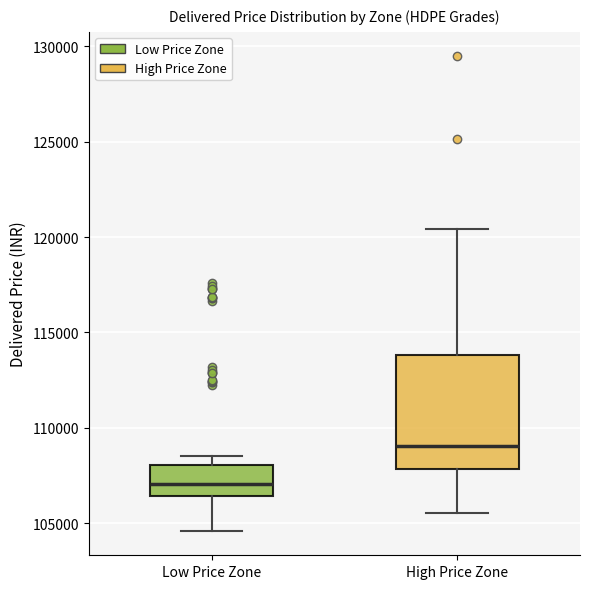

Which box's median line is the lowest?

Low Price Zone